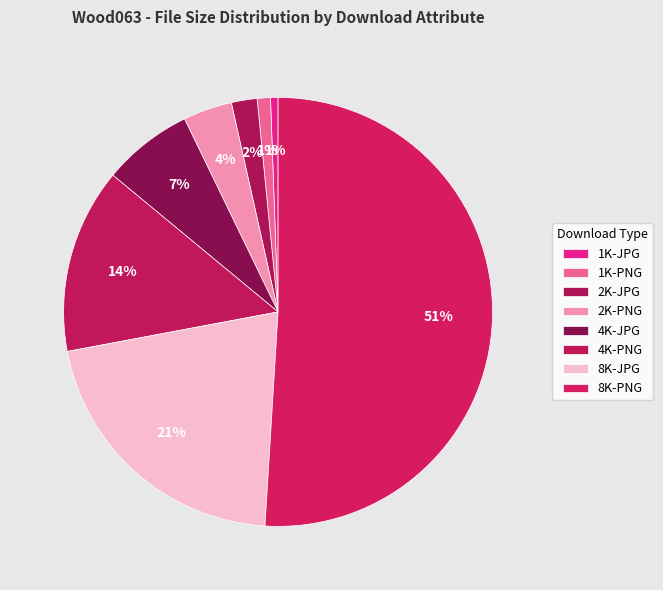

True or false: 1K-PNG accounts for 11% of the total.

False